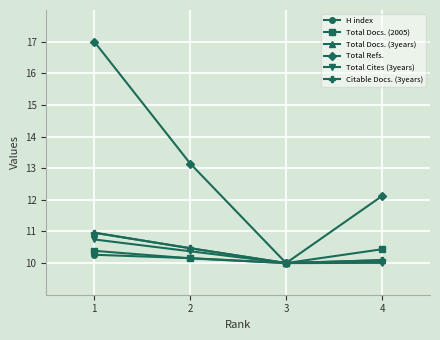

Does the chart have visible grid lines?

Yes